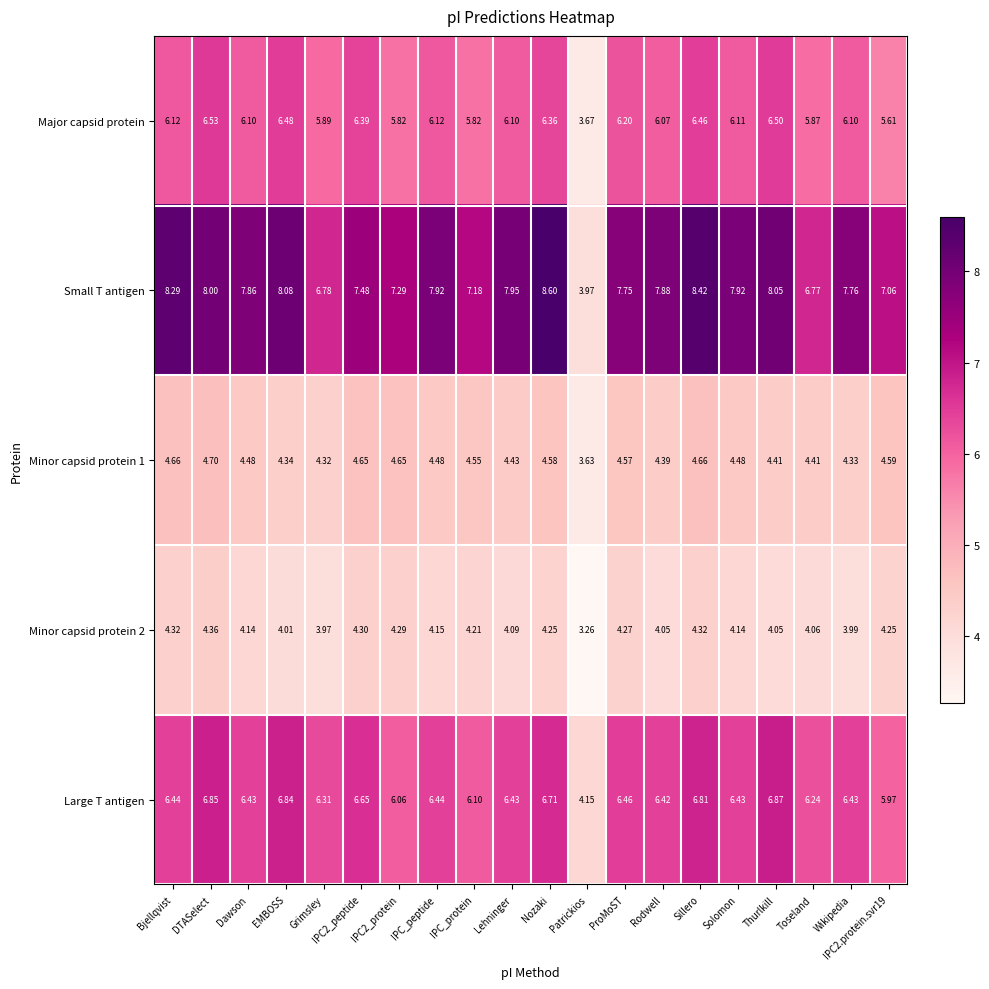

At which category is the sum across all series the highest?

Sillero